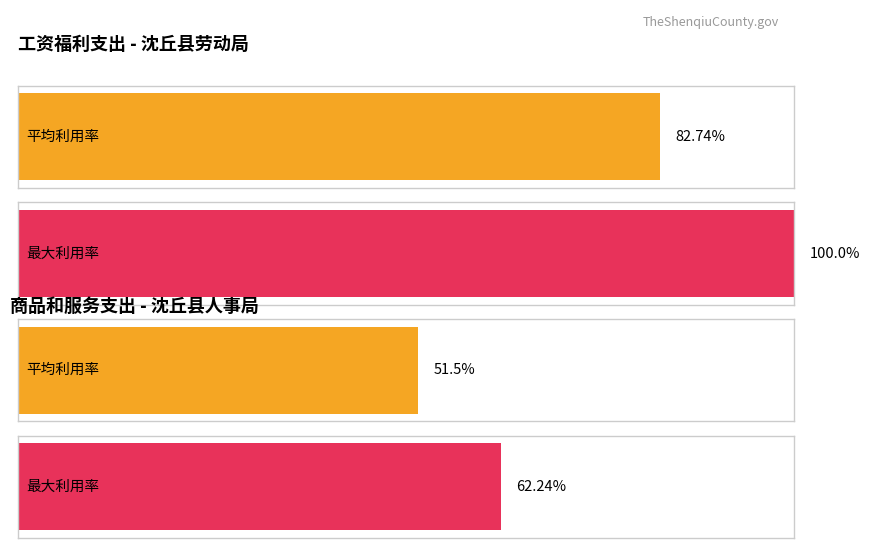

What are all the series names shown in the legend?

Average utilization, Maximum utilization